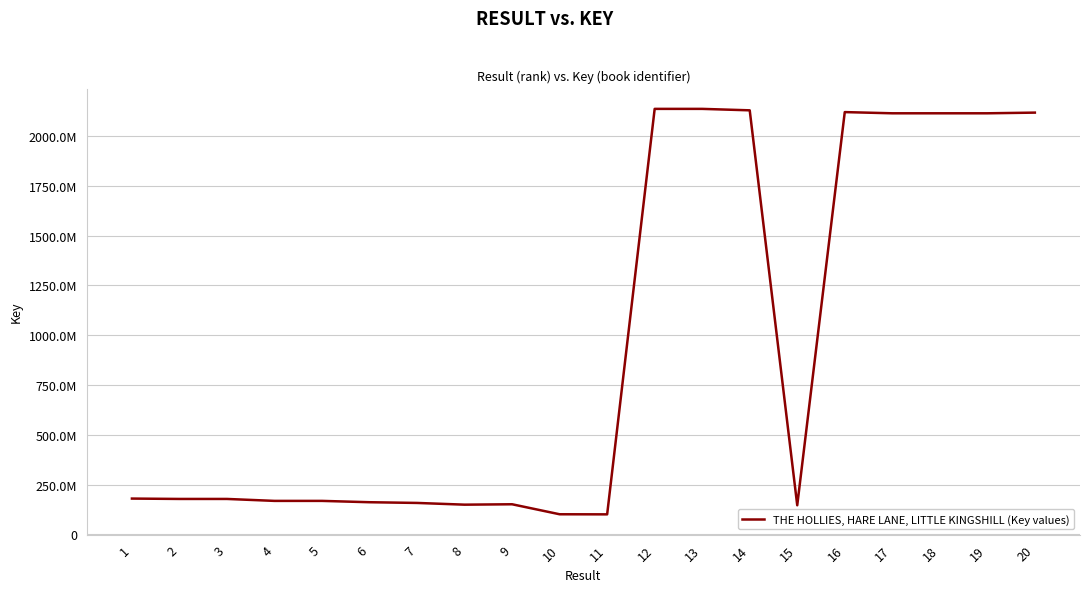

Does the chart display data point markers on the line(s)?

No